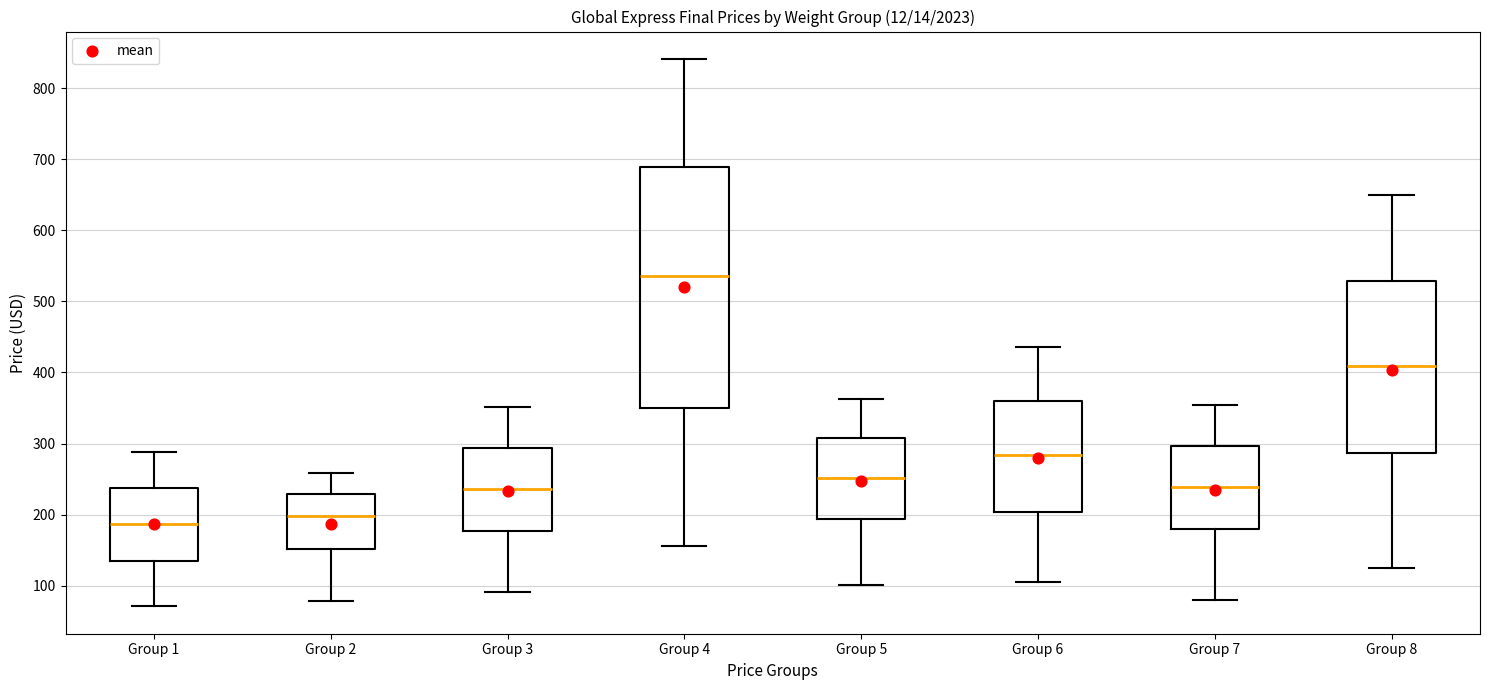

Reading left to right, read every box against the y-axis: the position of its median line, the range the box covers, and the ends of its whiskers. The values are not printed on the chart, so give them approximately, as read against the axis.

Group 1: median 190, box 140 to 240, whiskers 70 to 290
Group 2: median 200, box 150 to 230, whiskers 80 to 260
Group 3: median 240, box 180 to 290, whiskers 90 to 350
Group 4: median 540, box 350 to 690, whiskers 160 to 840
Group 5: median 250, box 190 to 310, whiskers 100 to 360
Group 6: median 280, box 200 to 360, whiskers 110 to 440
Group 7: median 240, box 180 to 300, whiskers 80 to 350
Group 8: median 410, box 290 to 530, whiskers 130 to 650